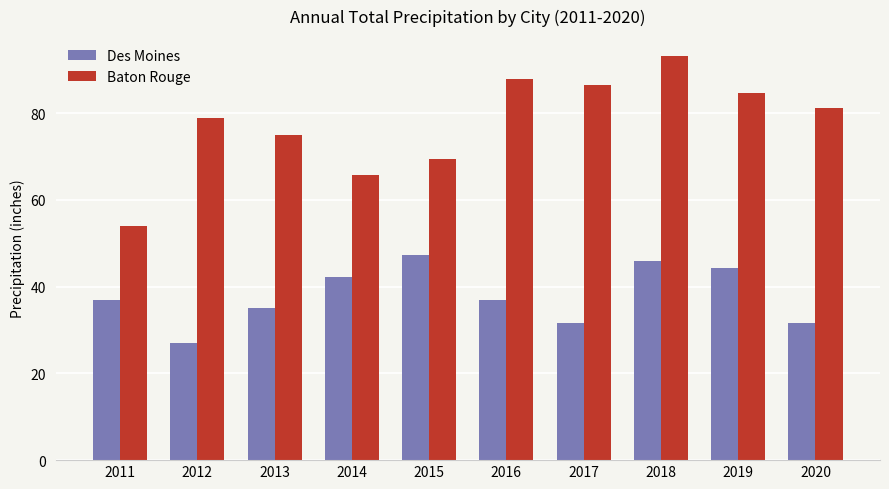

List the series in order of their peak value, highest first.

Baton Rouge, Des Moines